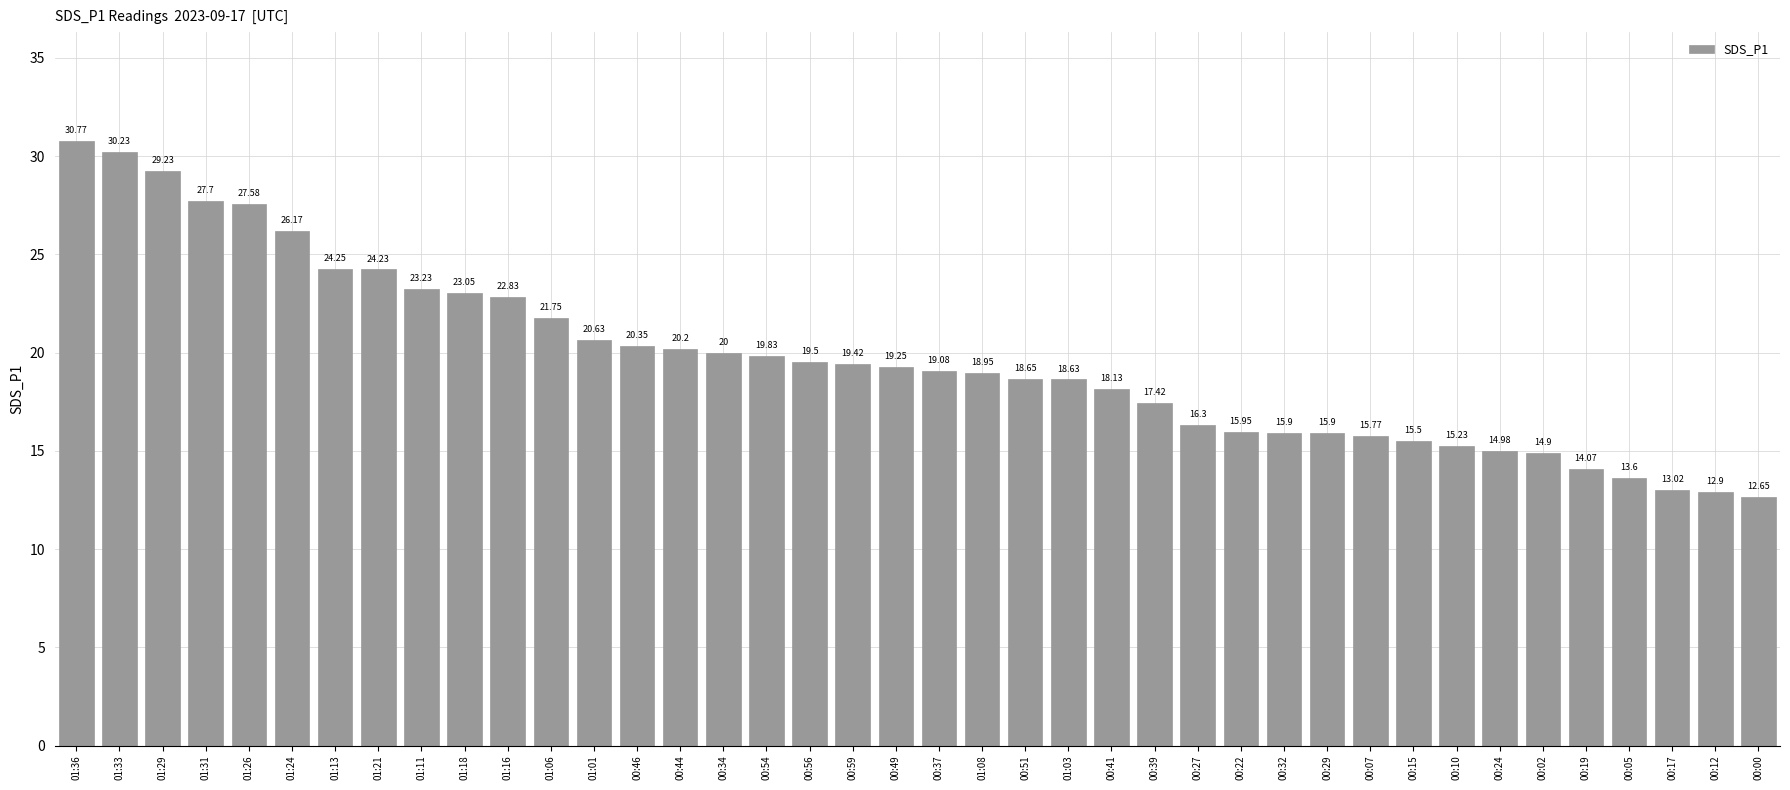

How many distinct data groups are displayed?

1